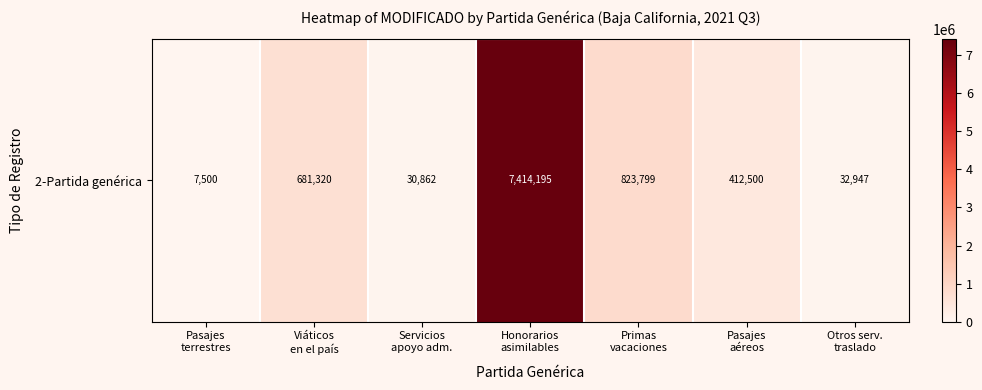

Reading right to left, transcribe all the data shown in this chart.

Otros serv.
traslado=32947.3	Pasajes
aéreos=412500.0	Primas
vacaciones=823799.4	Honorarios
asimilables=7414194.8	Servicios
apoyo adm.=30862.0	Viáticos
en el país=681320.0	Pasajes
terrestres=7500.0